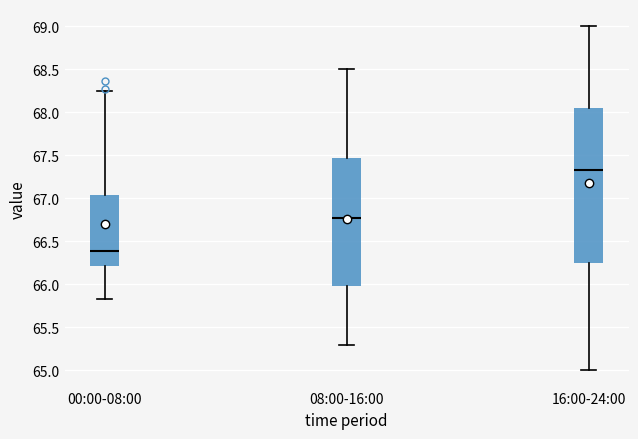

Where does the median line of the box for 08:00-16:00 sit on the y-axis? The values are not printed on the chart, so give them approximately, as read against the axis.

66.80